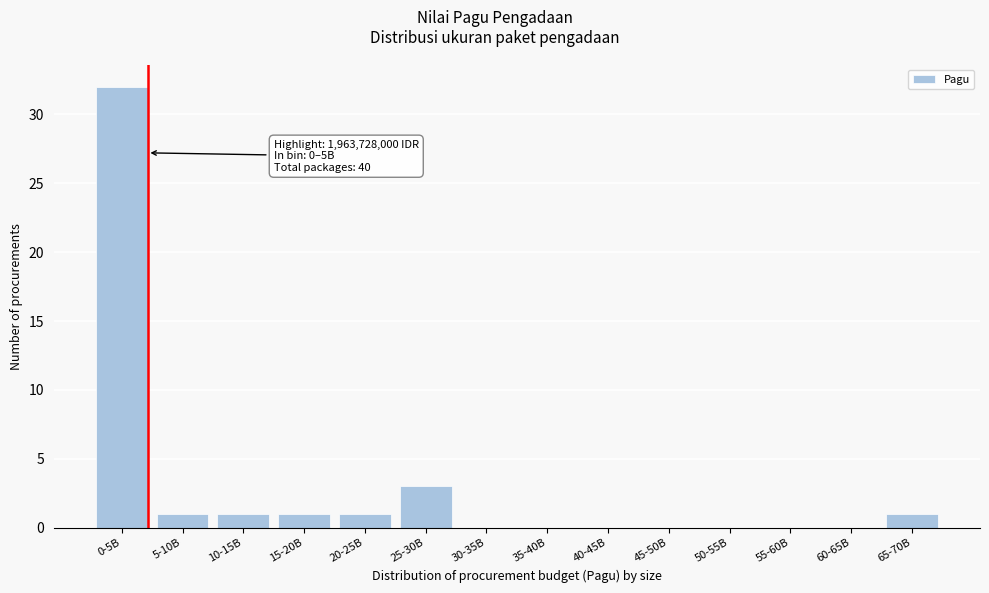

Reading right to left, list all the values displayed in this chart.

65-70B=1	60-65B=0	55-60B=0	50-55B=0	45-50B=0	40-45B=0	35-40B=0	30-35B=0	25-30B=3	20-25B=1	15-20B=1	10-15B=1	5-10B=1	0-5B=32